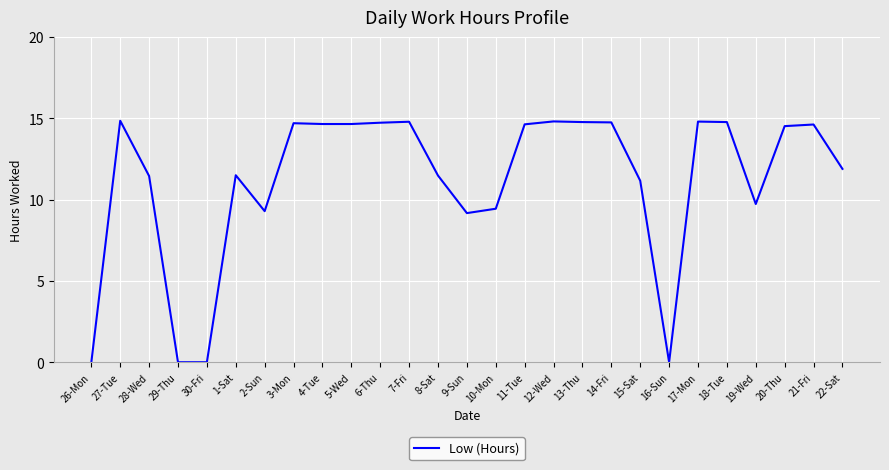

What is the difference between the second highest and second lowest values?

14.8